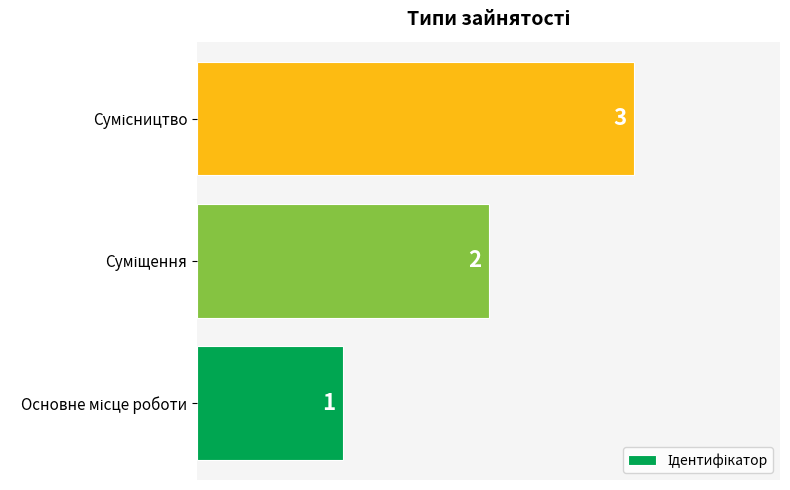

Does the chart contain stacked bars?

No